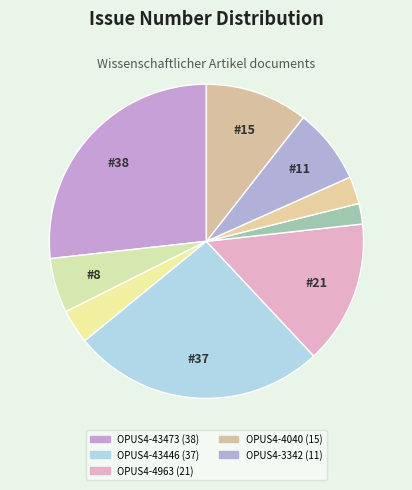

To the nearest percent, what is the difference between the largest and smallest slice percentages?

25%